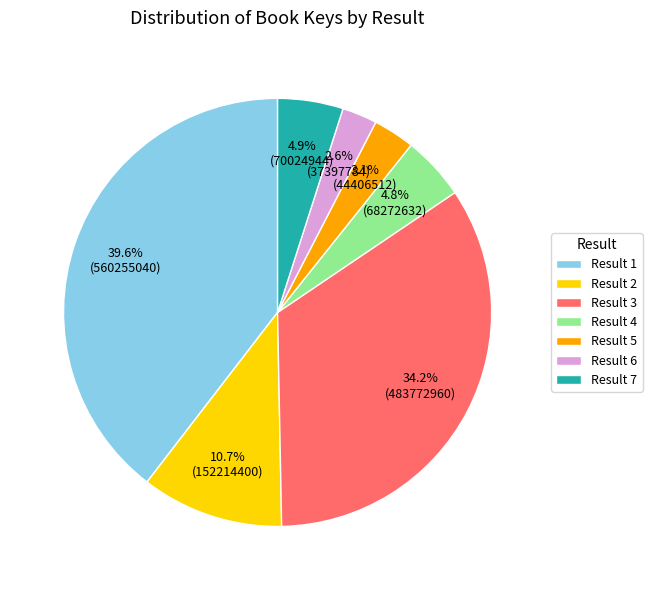

What is the ratio of the value at Result 1 to the value at Result 3?

1.2